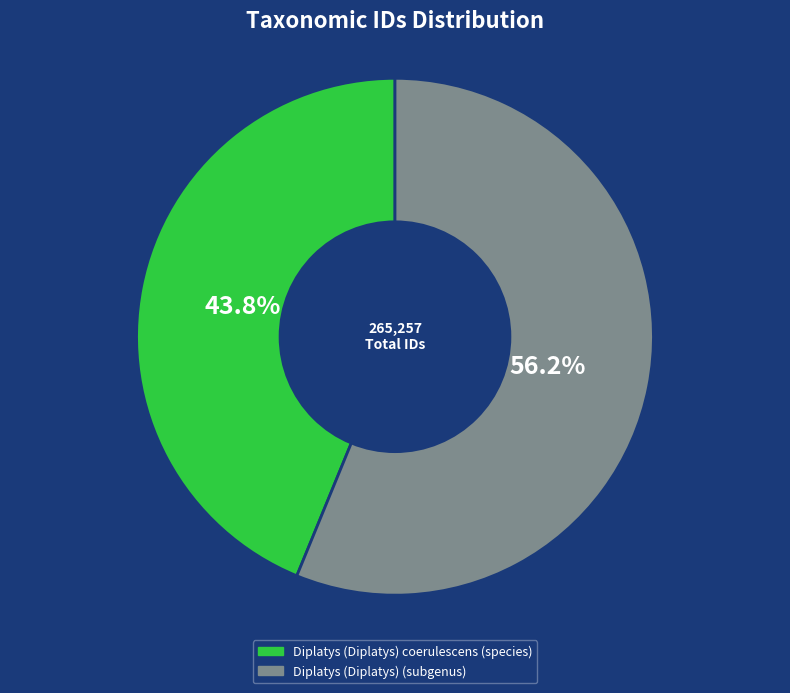

What is the largest slice in the pie chart?

Diplatys (Diplatys) (subgenus)